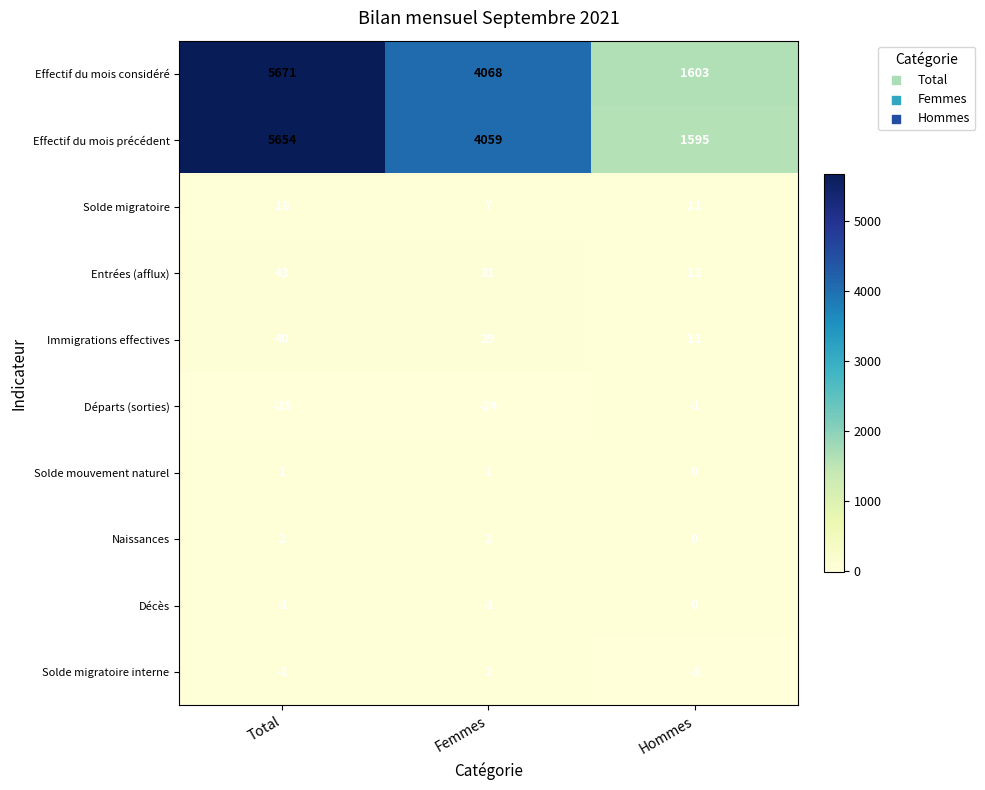

What is the maximum value shown in the chart?

5671